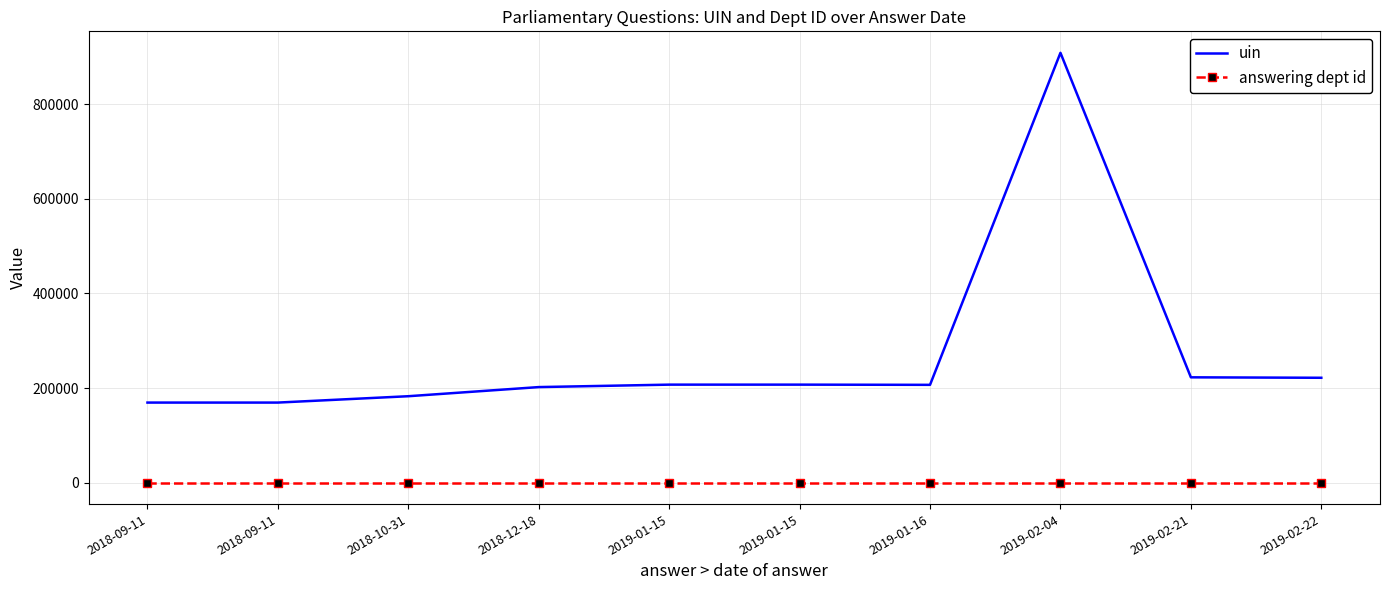

What are all the series names shown in the legend?

uin, answering dept id